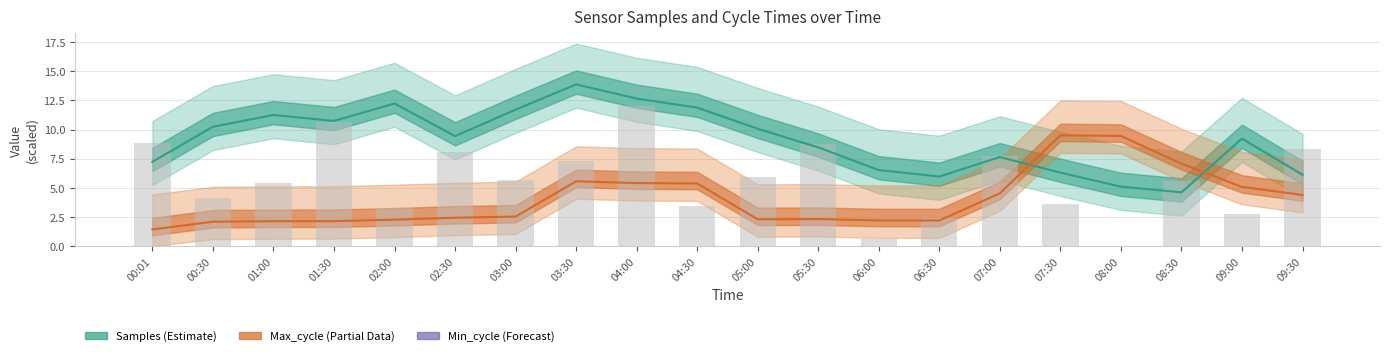

Which category has the lowest value across all series?

00:01